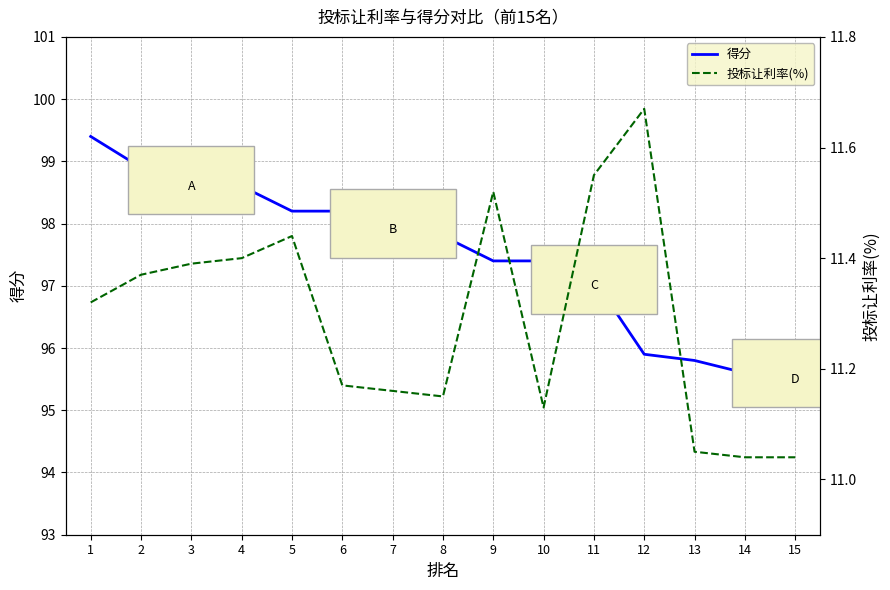

What is the spread (max minus min) of values at 12?

84.2